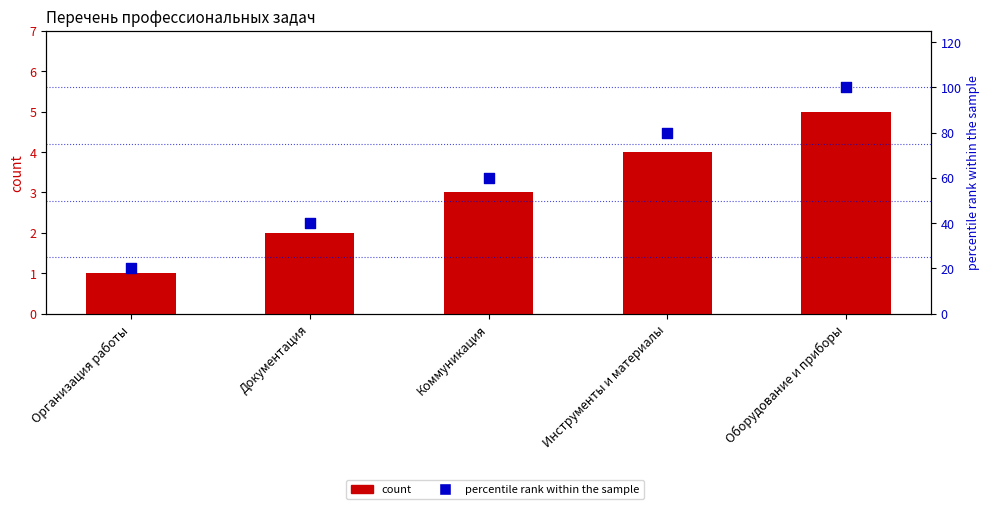

What are all the series names shown in the legend?

count, percentile rank within the sample